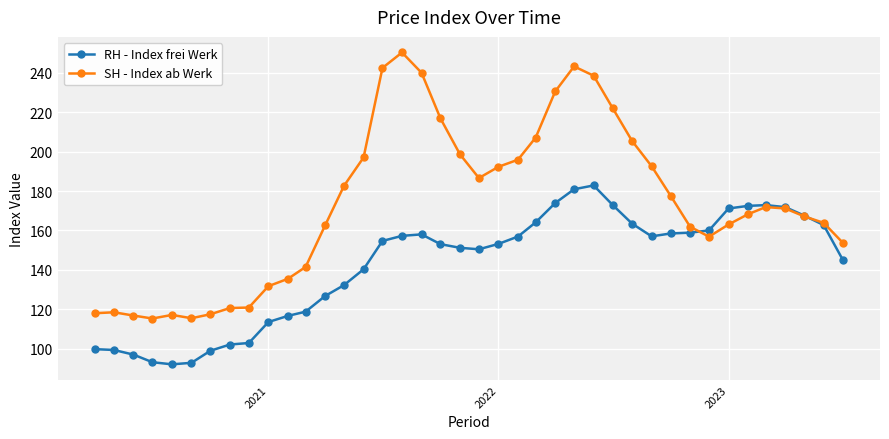

Which series has the widest spread of values?

SH - Index ab Werk